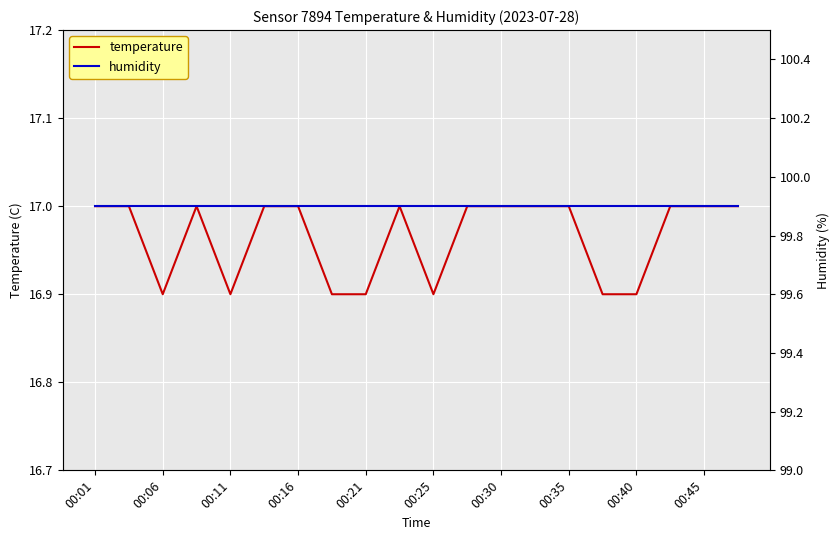

What is the highest value of the temperature series?

17.0